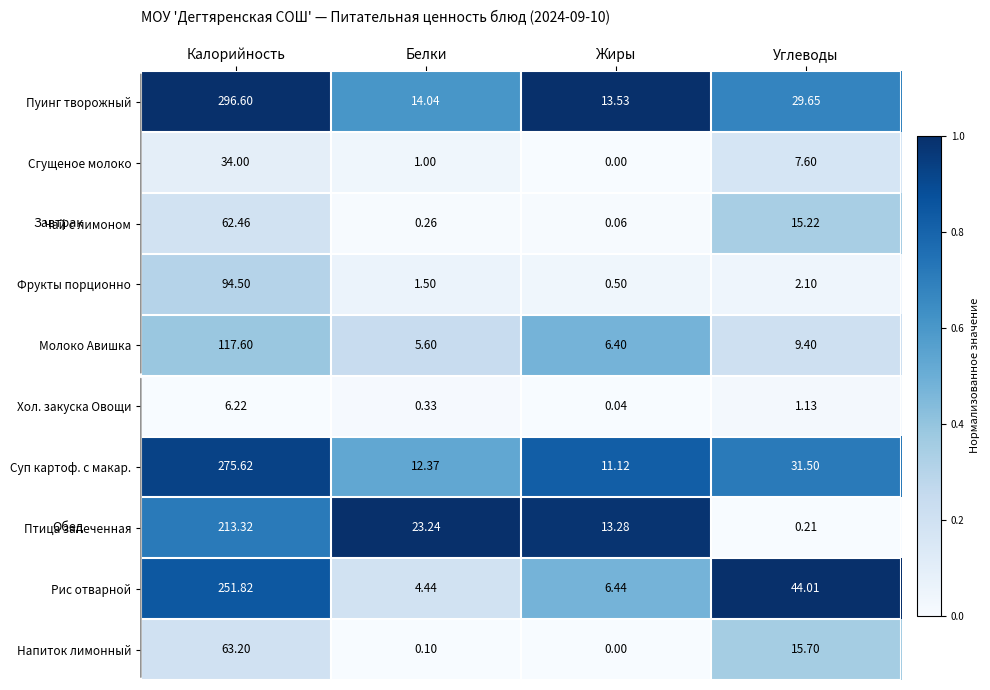

What is the difference between the highest and lowest values at Калорийность?

290.4